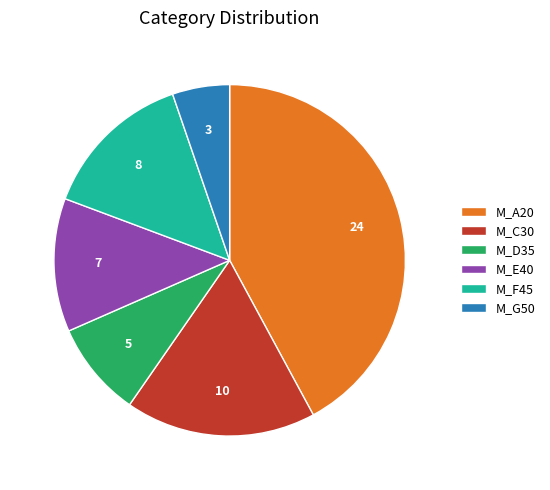

What is the largest slice in the pie chart?

M_A20